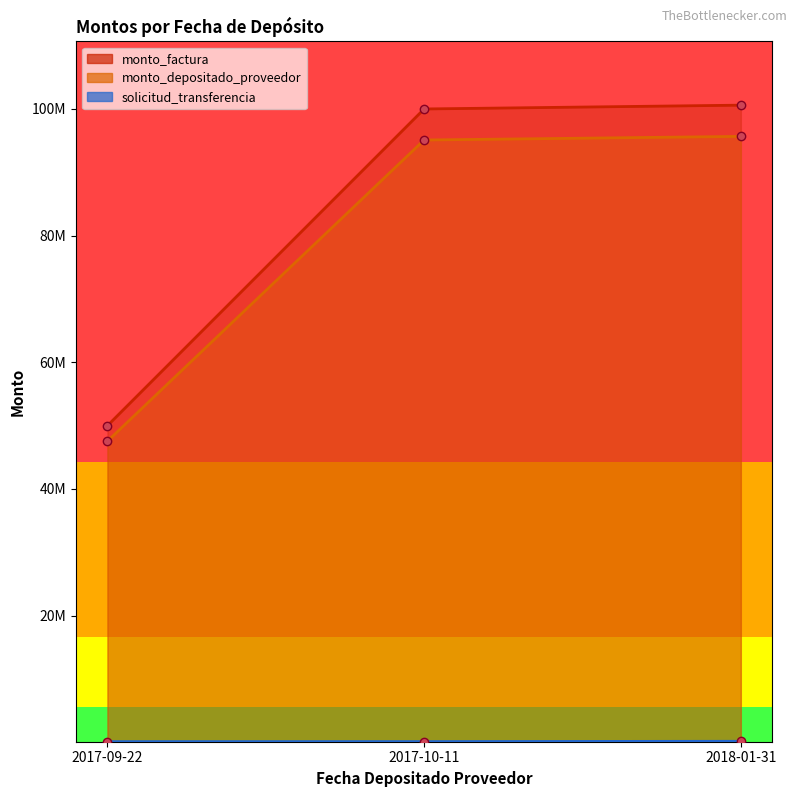

Is it true that solicitud_transferencia equals 161023 at 2018-01-31?

True